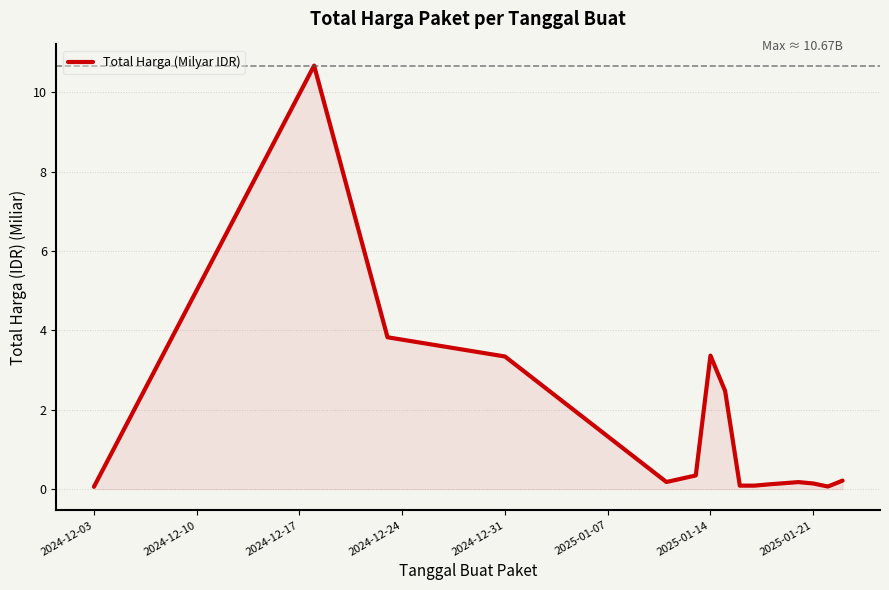

What is the difference between the maximum and minimum values?

10.6